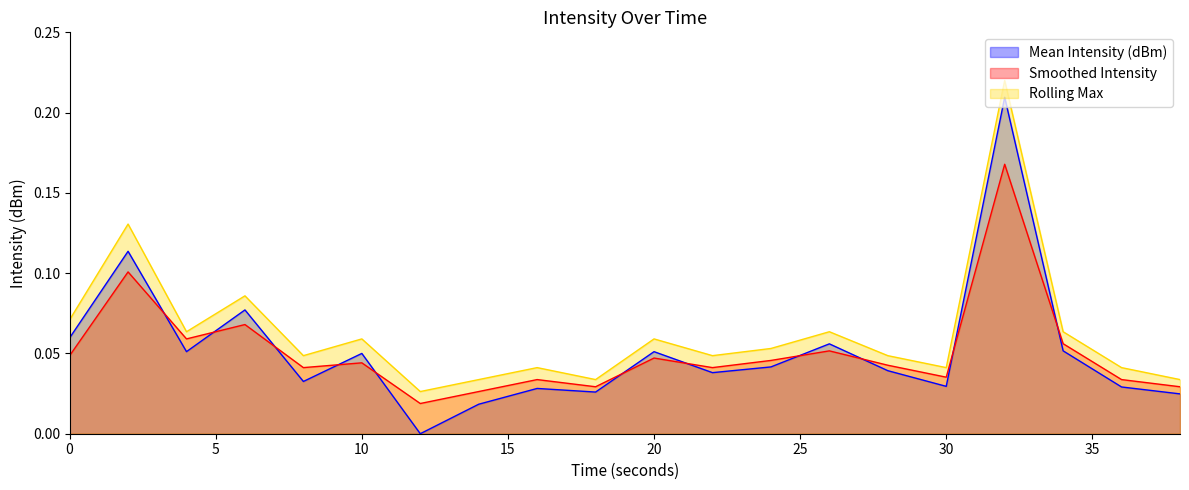

Which series has the largest total across all categories?

Rolling Max